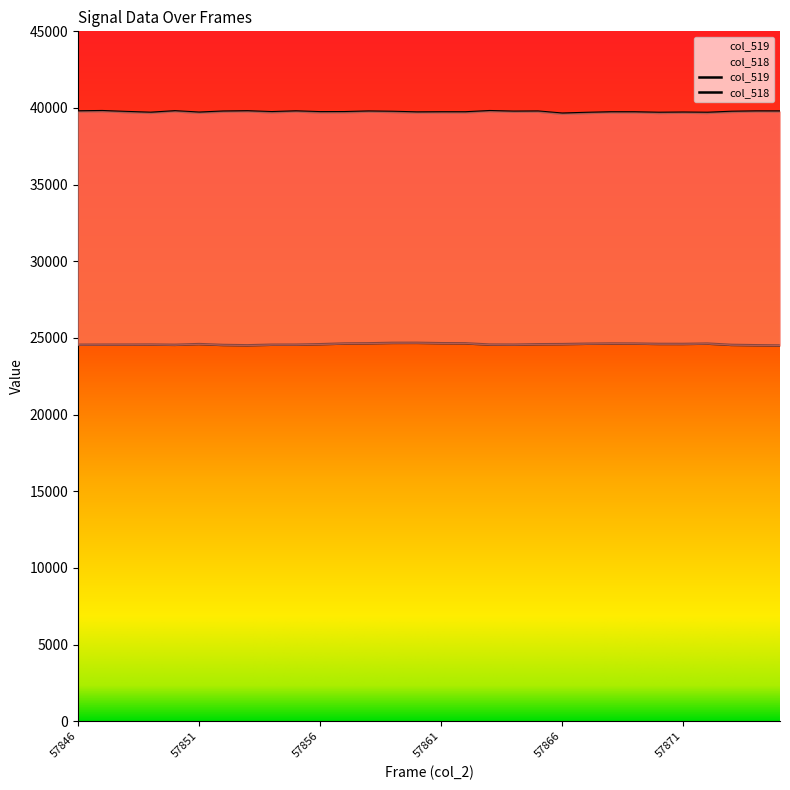

At which label does col_519 first exceed 39733?

57846